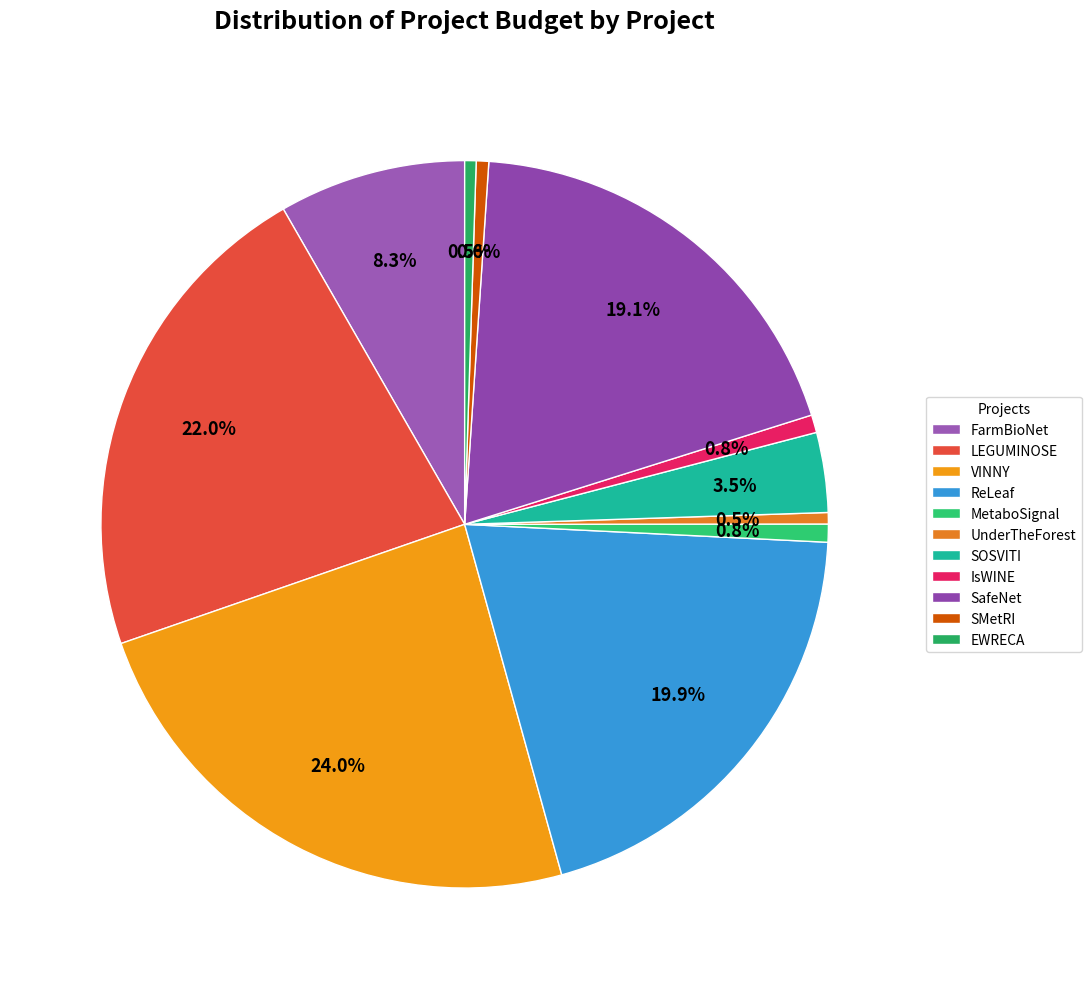

To the nearest percent, what percentage of the pie is MetaboSignal?

1%